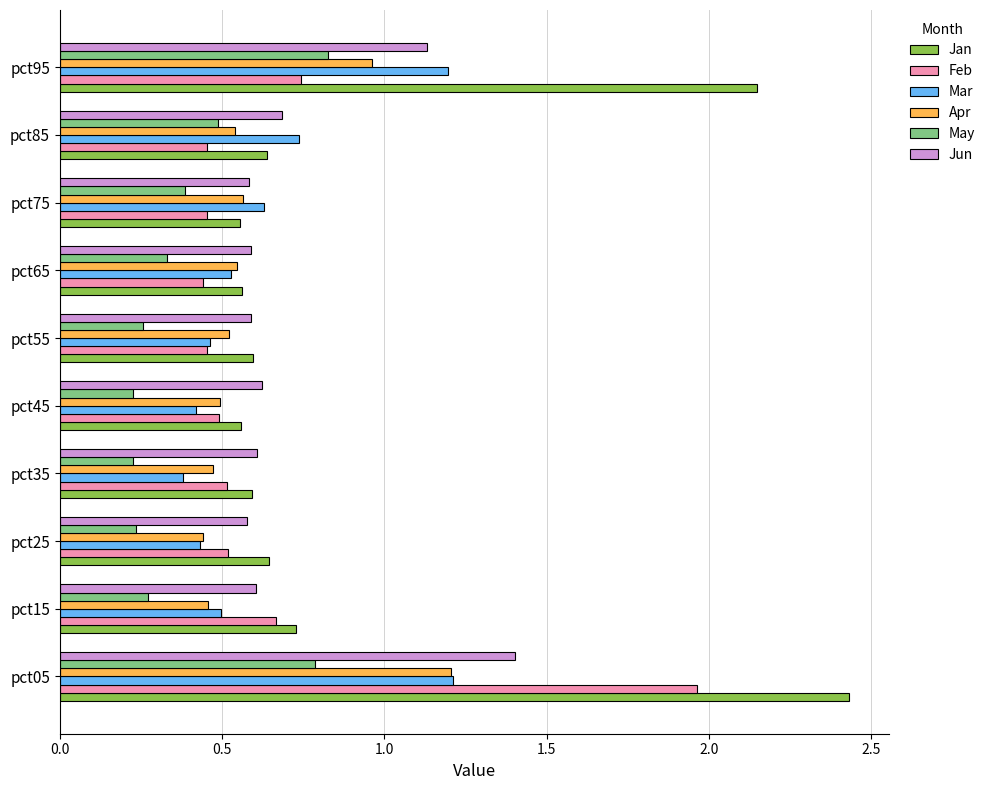

What is the total value across all series at pct55?

2.9